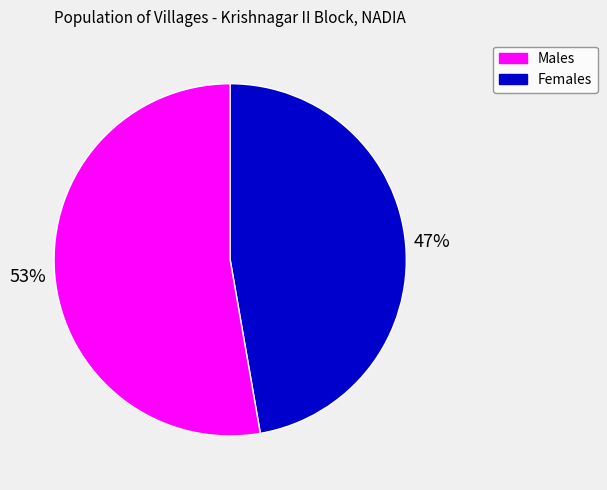

Is it true that Females is 53% of the pie?

True